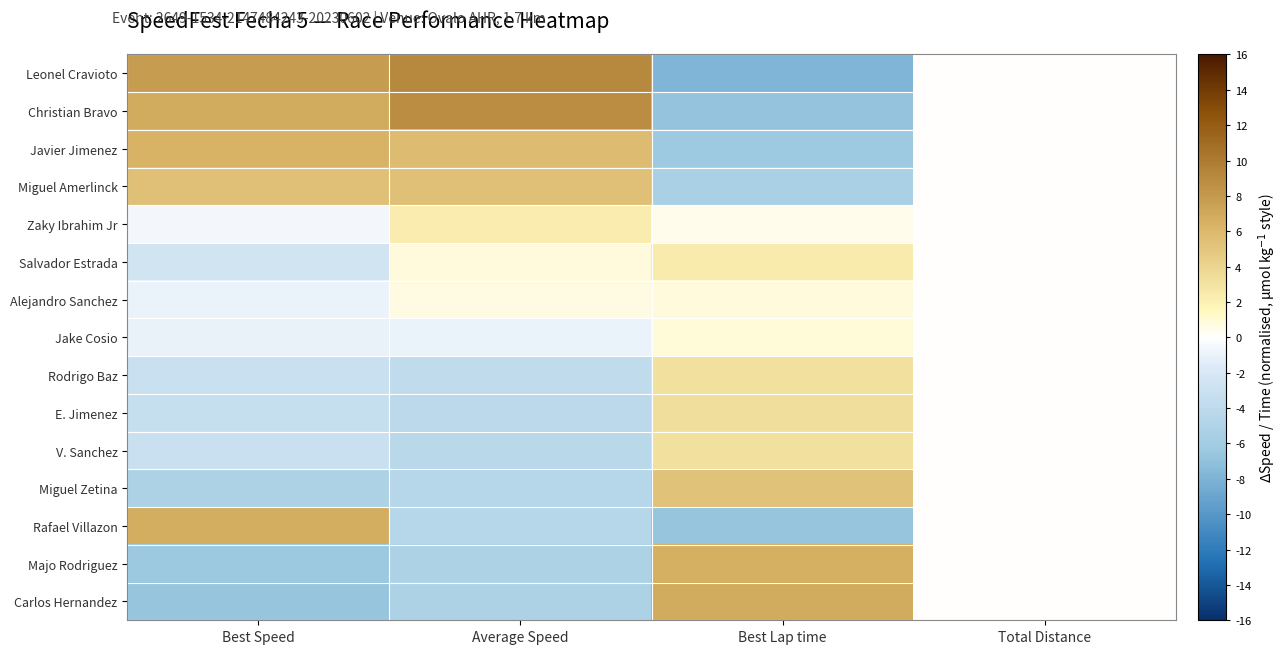

List the series in order of their peak value, highest first.

Leonel Cravioto, Christian Bravo, Carlos Hernandez, Rafael Villazon, Majo Rodriguez, Javier Jimenez, Miguel Amerlinck, Miguel Zetina, E. Jimenez, Rodrigo Baz, V. Sanchez, Salvador Estrada, Zaky Ibrahim Jr, Jake Cosio, Alejandro Sanchez